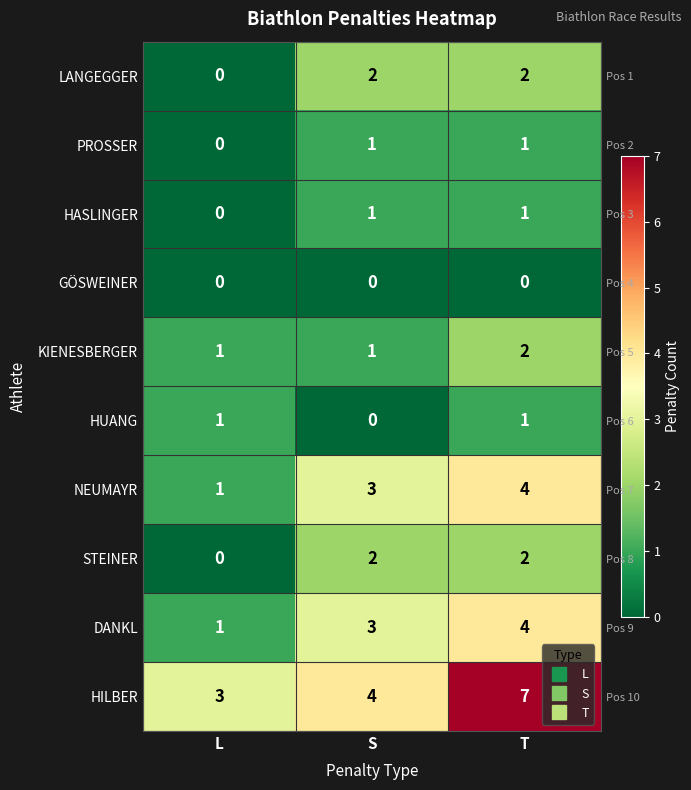

What is the spread (max minus min) of values at T?

7